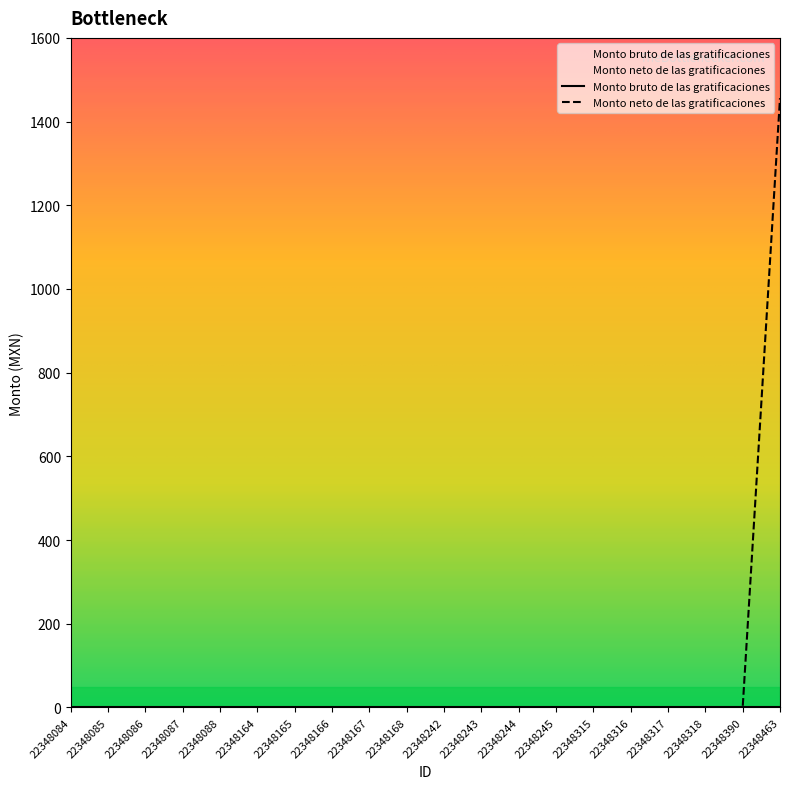

What is the sum of all values?

1456.0